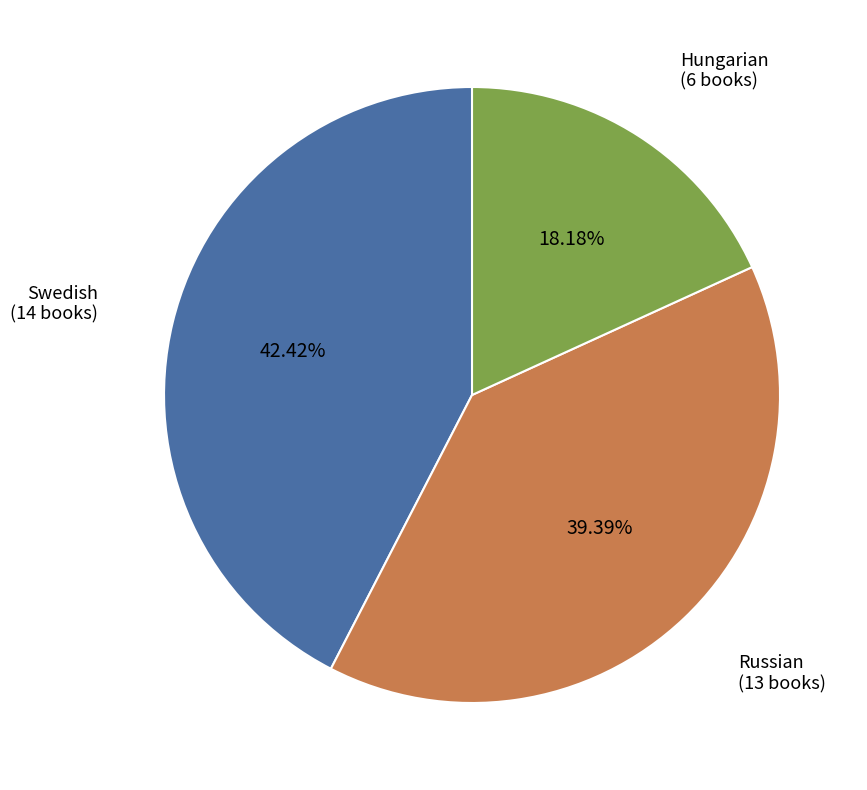

What is the ratio of the value at Russian to the value at Swedish?

0.9